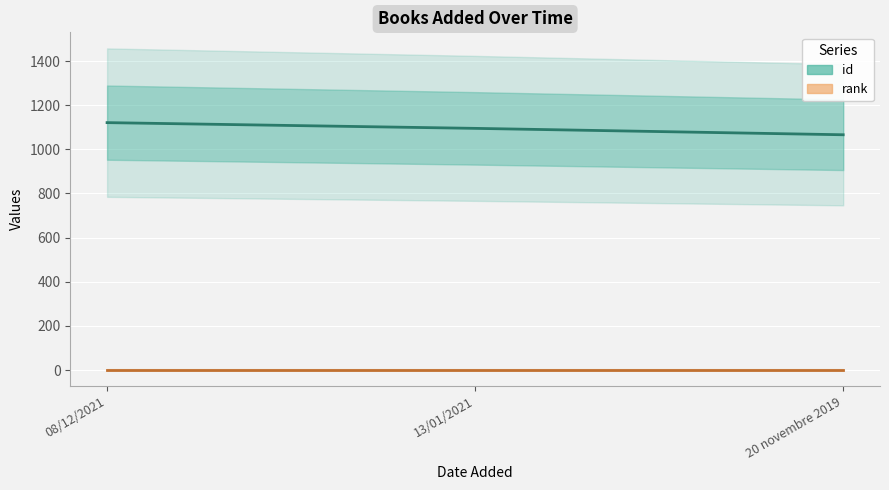

List the labels in order of rank value, largest first.

08/12/2021, 13/01/2021, 20 novembre 2019